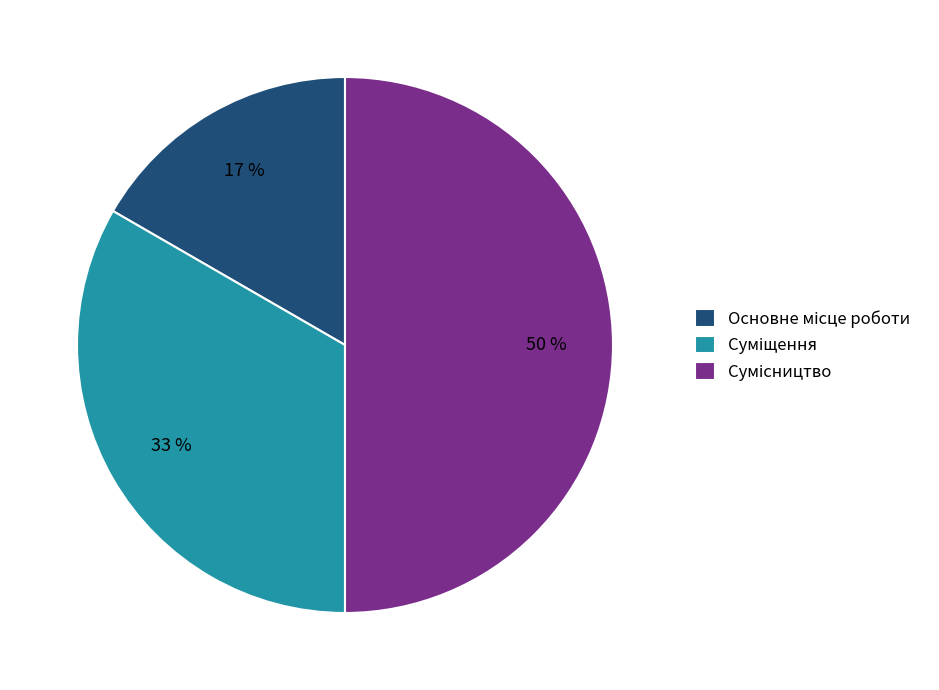

To the nearest percent, what is the average slice percentage?

33%